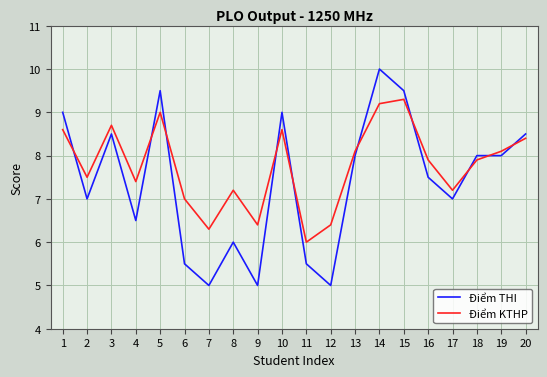

What is the smallest value displayed?

5.0